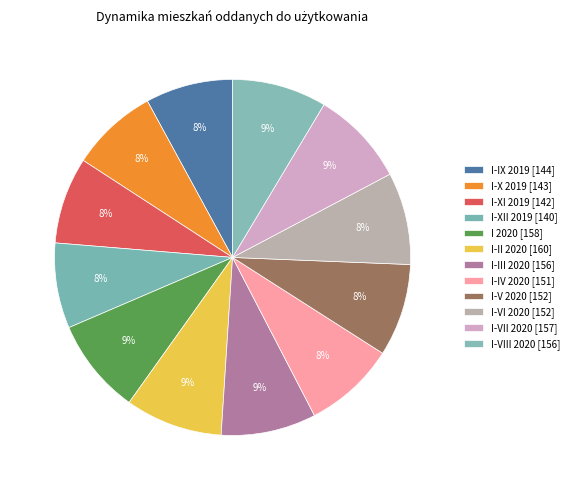

What percentage is NOT represented by I-VI 2020?

91.6%